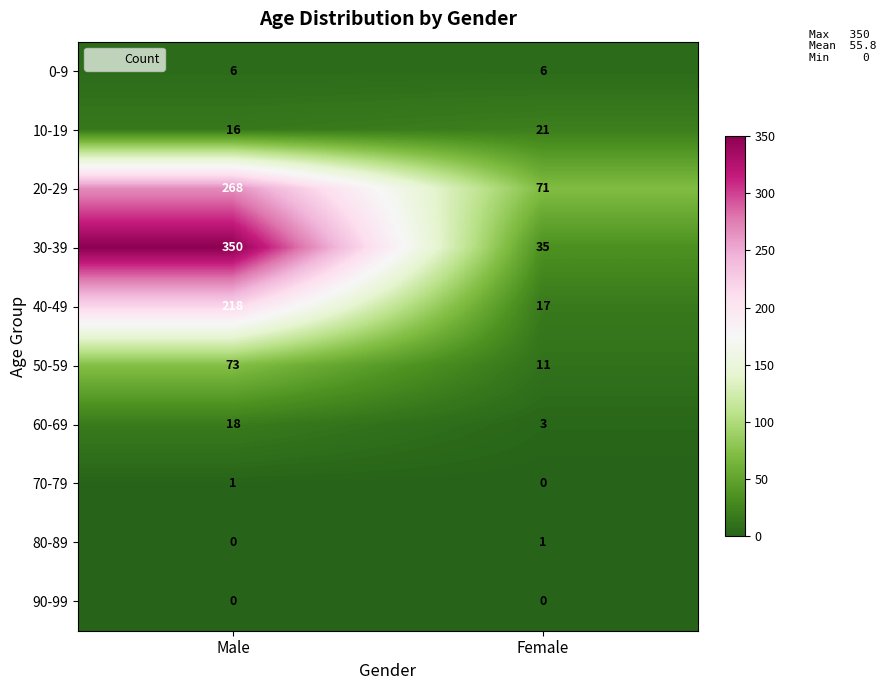

Count the number of categories in the chart.

2